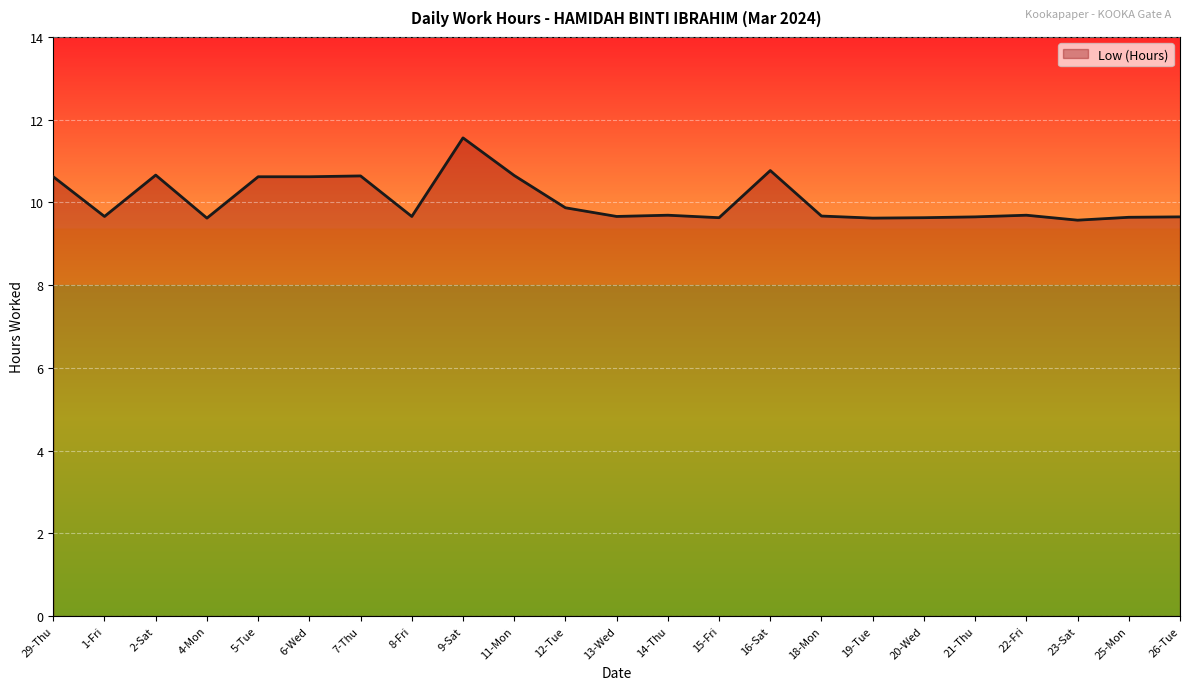

What is the ratio of the value at 15-Fri to the value at 21-Thu?

1.0